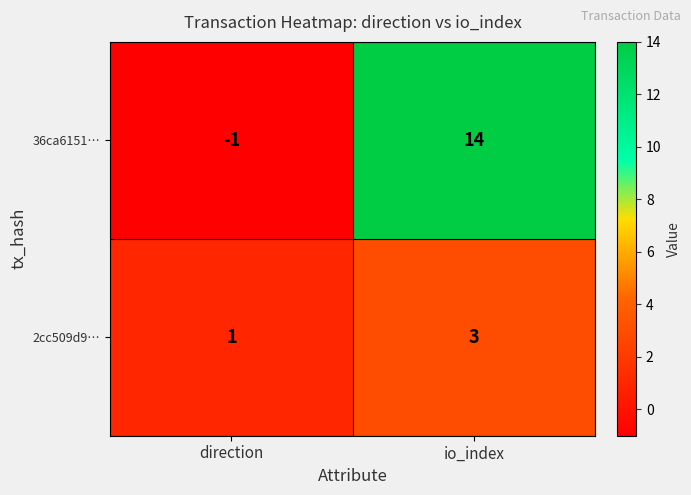

Which category has the highest value in the 2cc509d9… series?

io_index